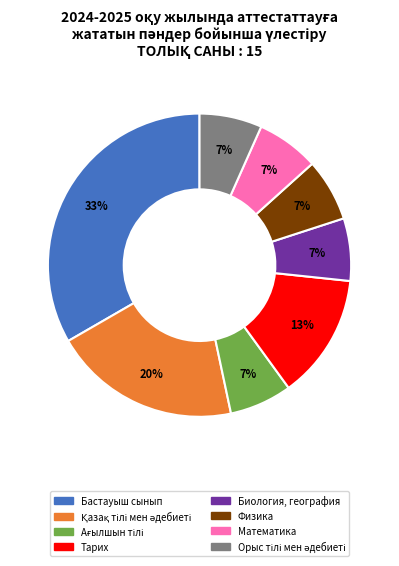

To the nearest percent, what is the average slice percentage?

12%